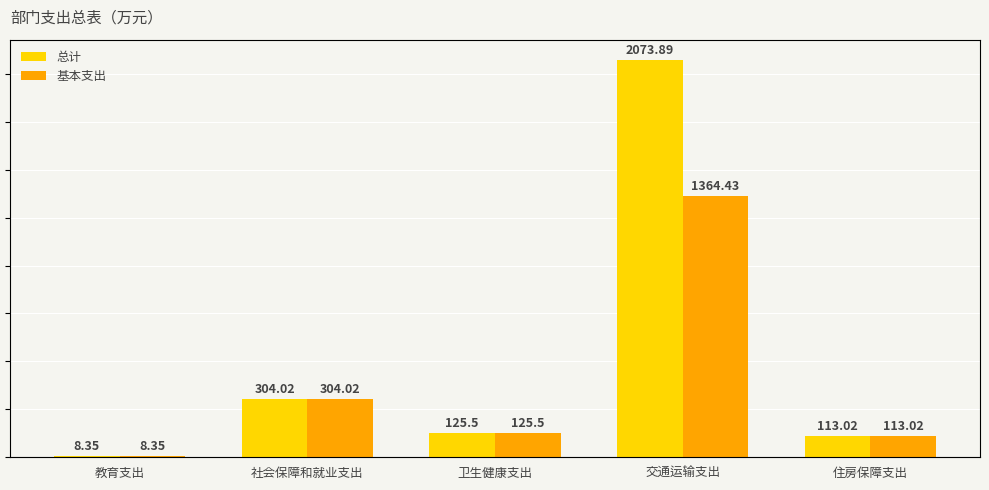

Reading left to right, extract all data points from this chart.

总计: 8.3	304.0	125.5	2073.9	113.0
基本支出: 8.3	304.0	125.5	1364.4	113.0